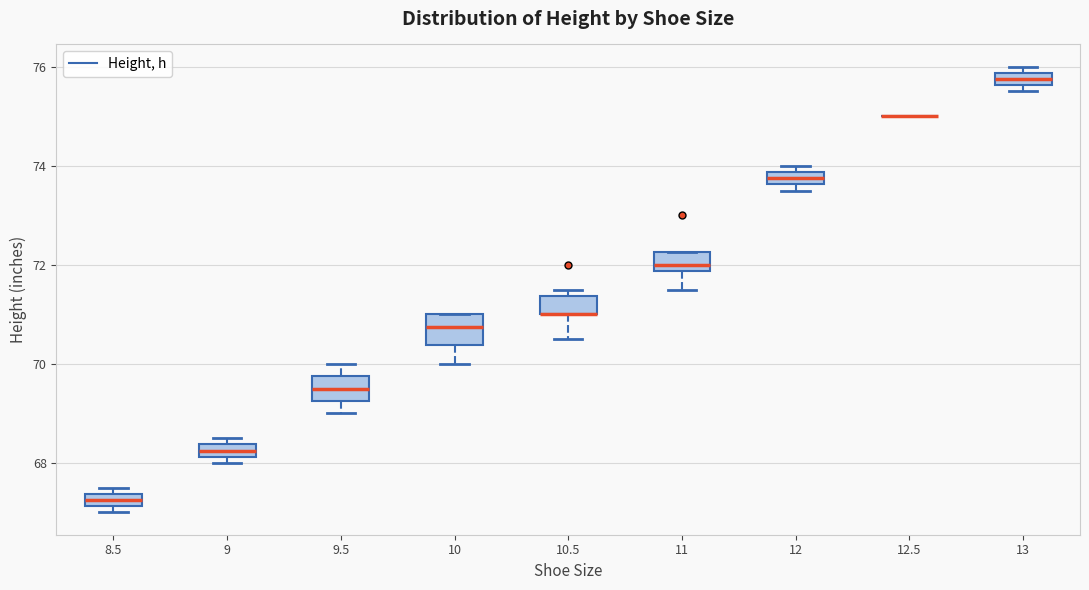

Where is the upper edge of the box at x = 9 on the y-axis? The values are not printed on the chart, so give them approximately, as read against the axis.

68.4